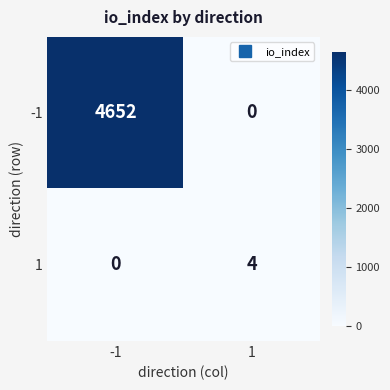

At -1, list the series in order from smallest to largest.

1, -1